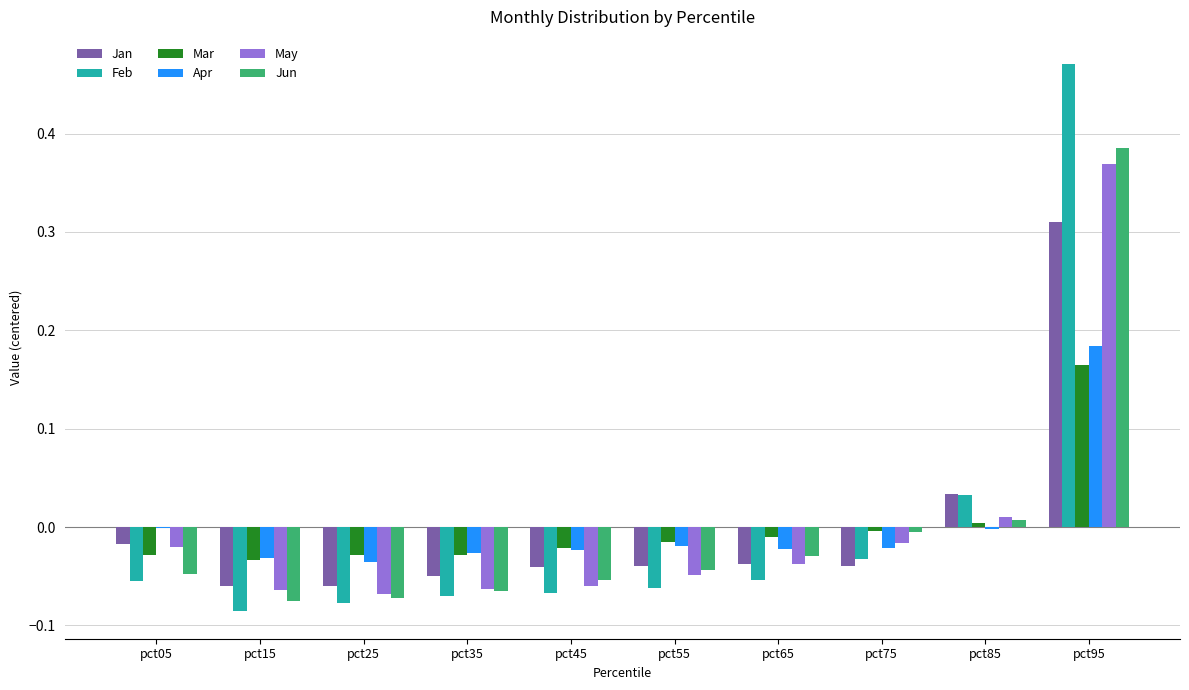

Is the value of Feb at pct55 greater than the value of Mar at pct75?

No